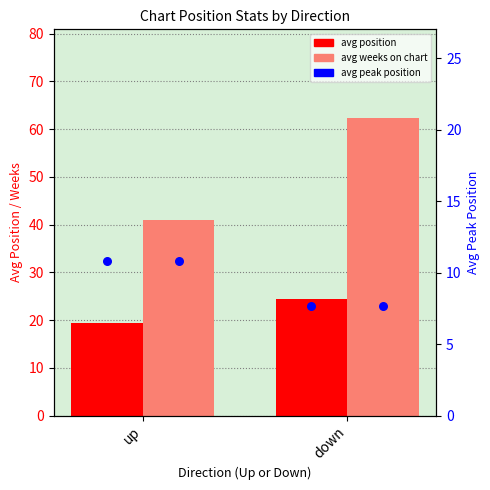

What is the total value across all series at up?

71.1